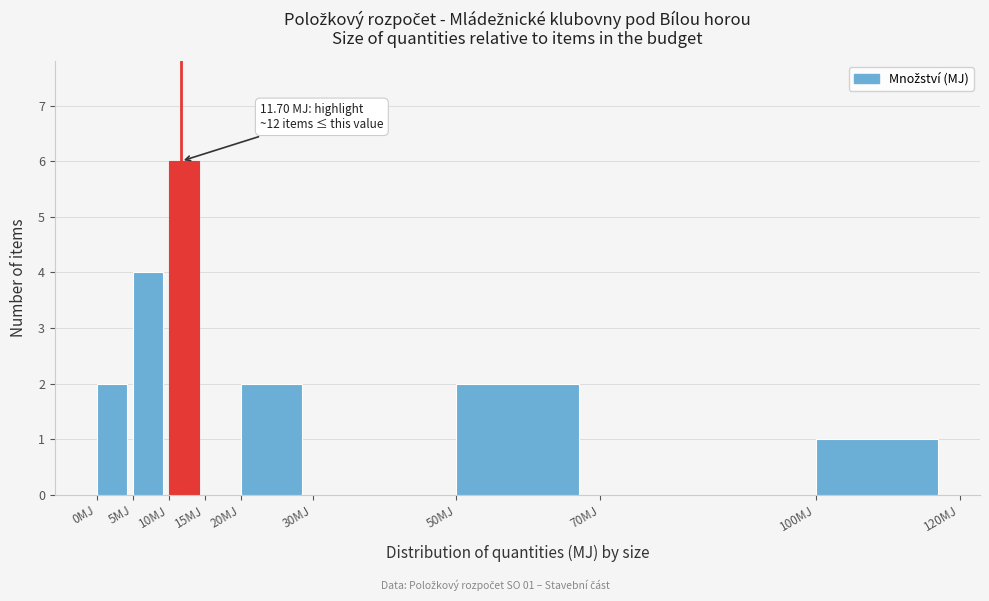

Over which range of the x-axis is the bar tallest?

10 to 15